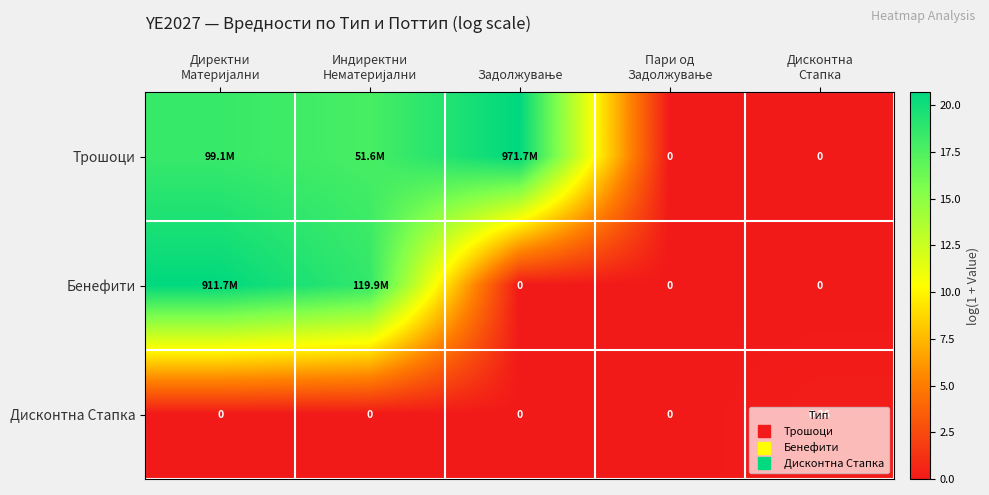

At how many categories does at least one series exceed 8?

3